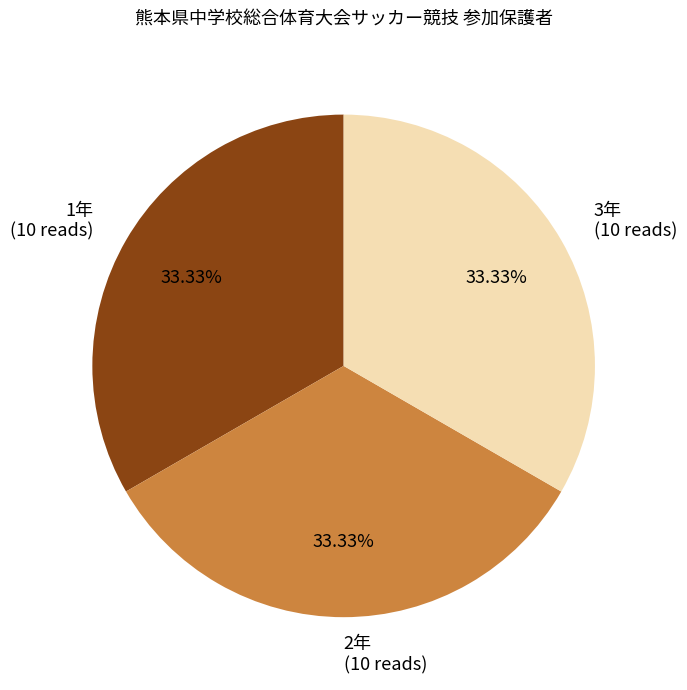

Is there a majority slice in this chart?

No